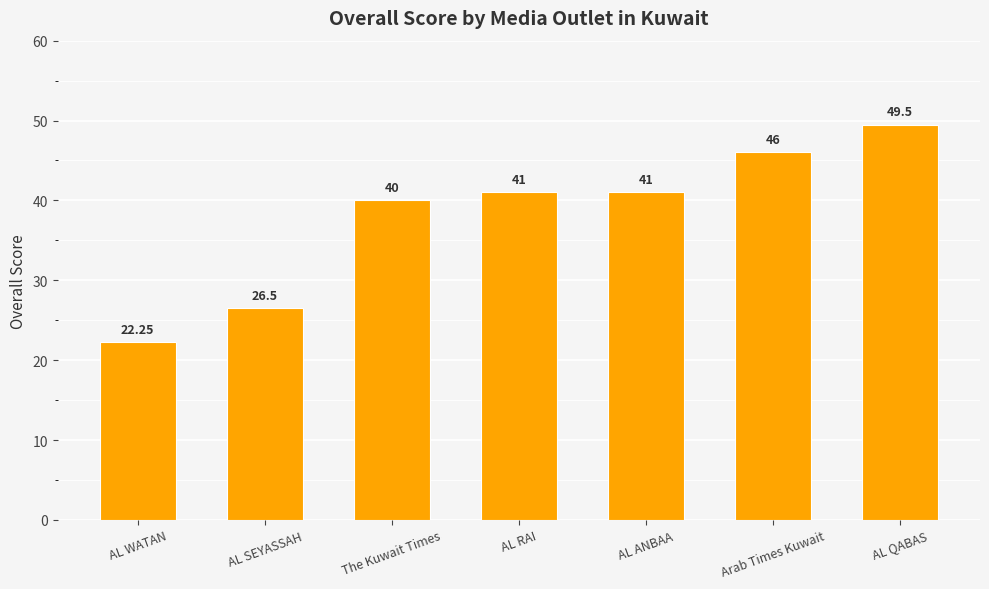

What is the difference between the maximum and second lowest values?

23.0